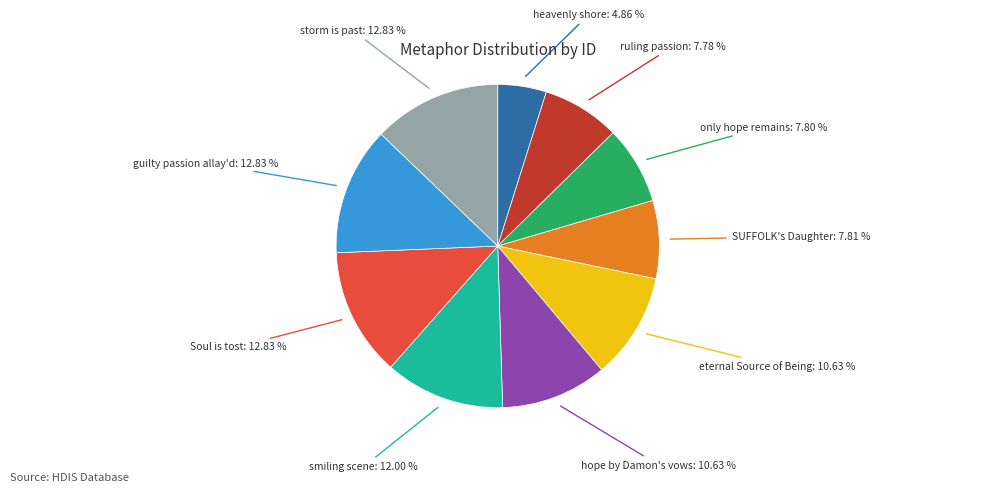

To the nearest percent, what percentage of the pie is heavenly shore?

5%